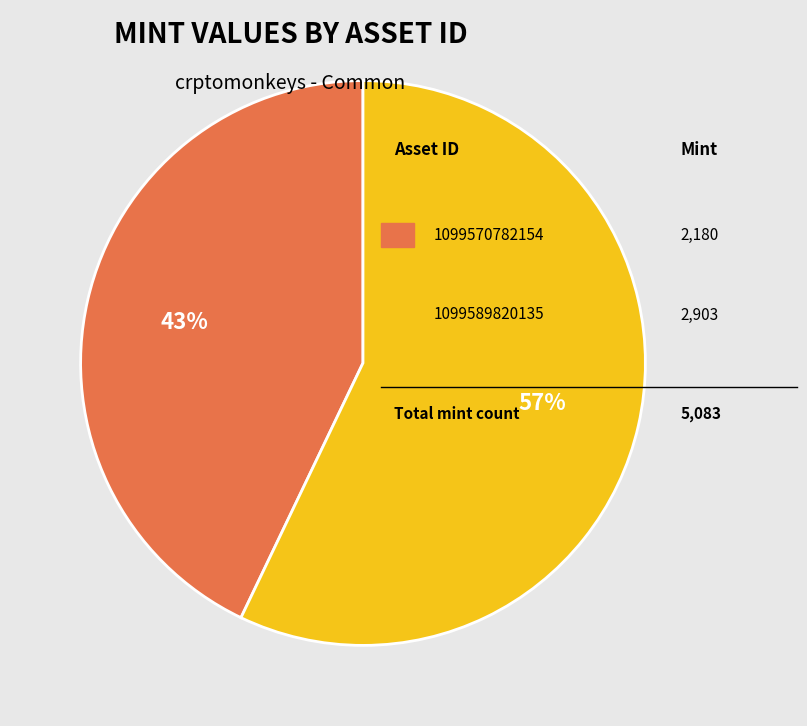

Is there a majority slice in this chart?

Yes